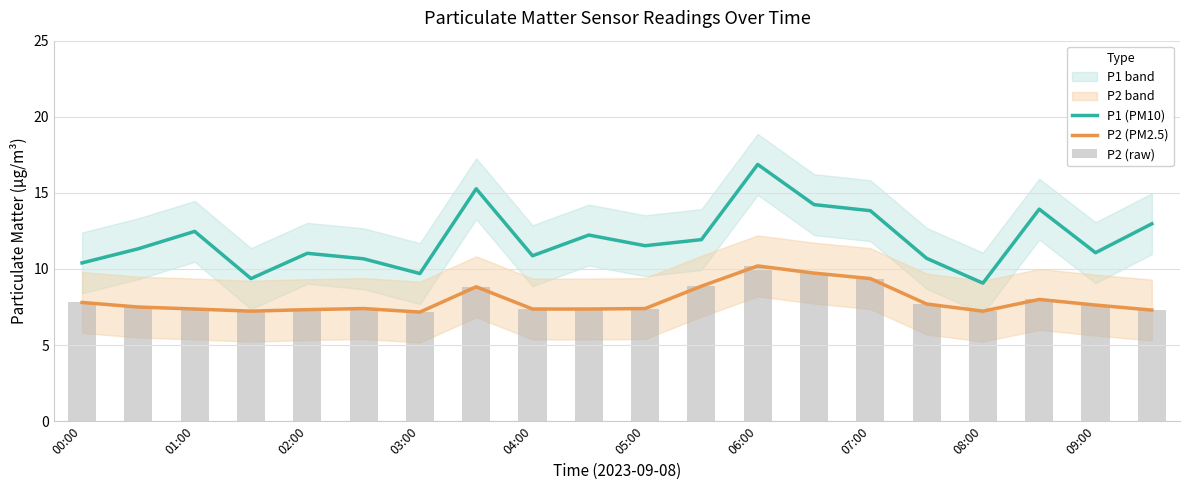

Which has a higher value, 15 or 11?

11